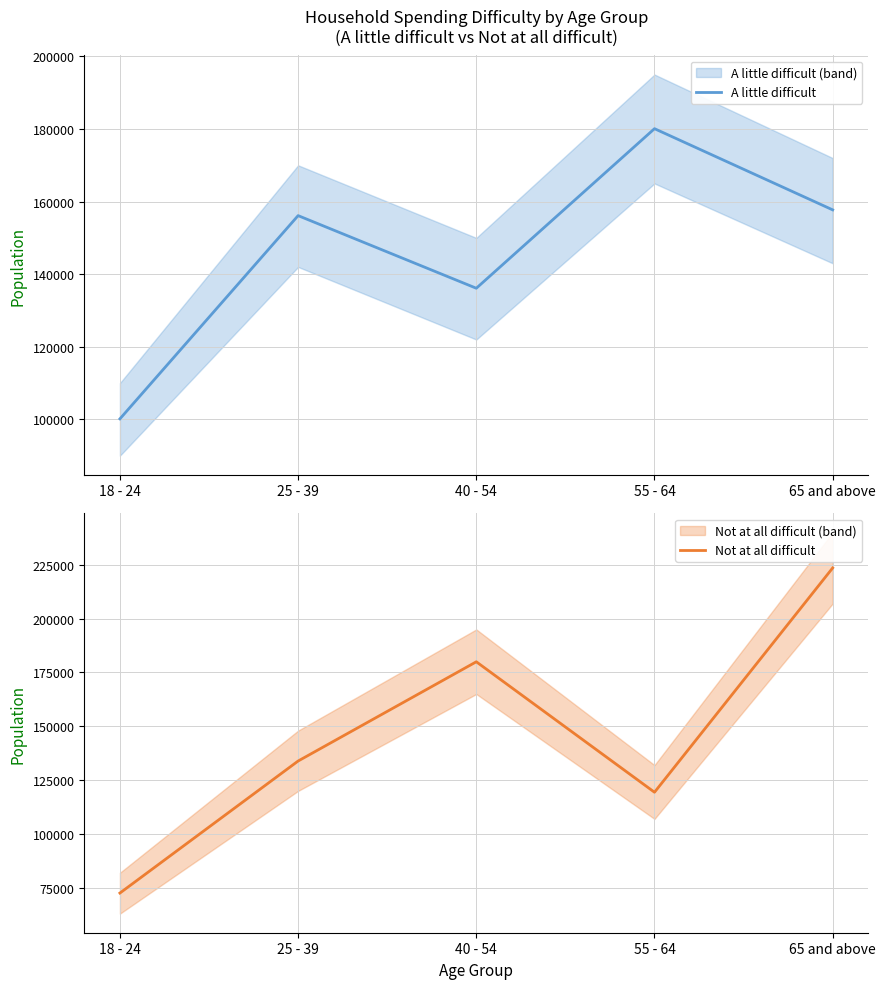

Reading left to right, extract all data points from this chart.

A little difficult: 100146	156135	136129	180087	157720
Not at all difficult: 72570	133885	179974	119388	223558